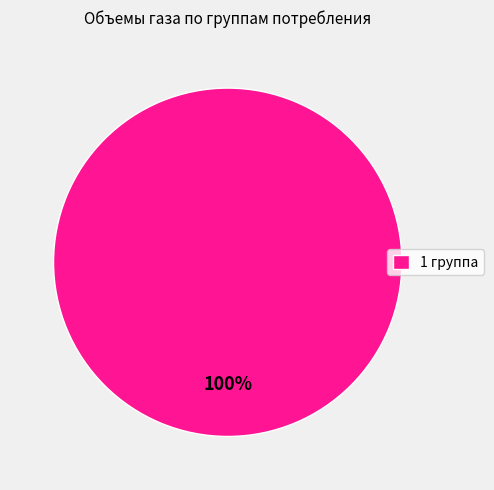

Is it true that 1 группа is 100% of the pie?

True